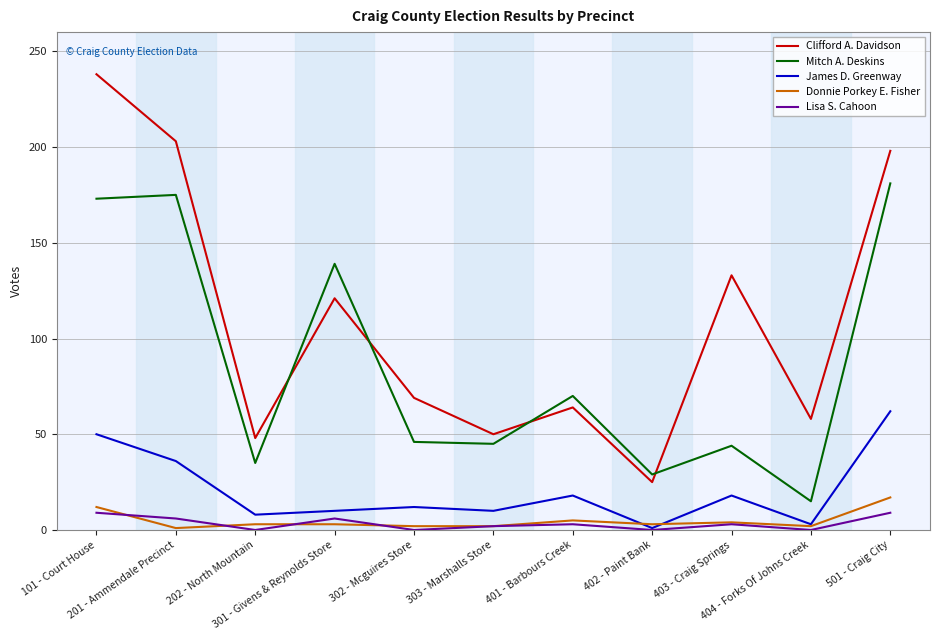

True or false: Lisa S. Cahoon and Clifford A. Davidson intersect in this chart.

False